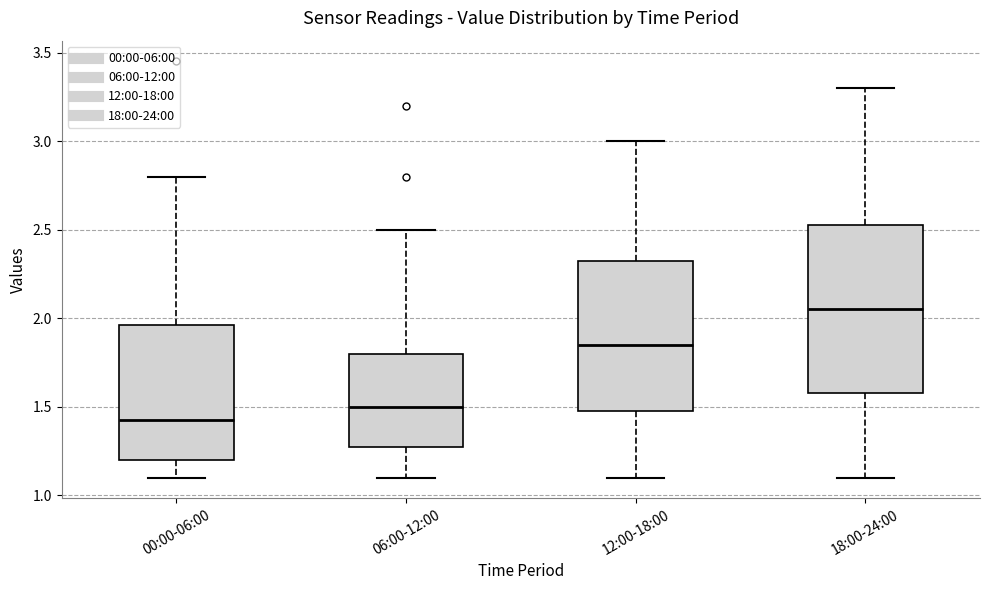

Where does the lower whisker of the box for 18:00-24:00 end on the y-axis? The values are not printed on the chart, so give them approximately, as read against the axis.

1.10